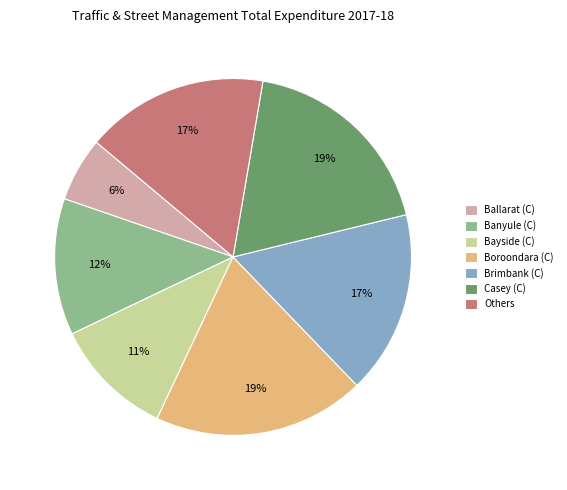

What percentage is the Ballarat (C) slice, to the nearest percent?

6%